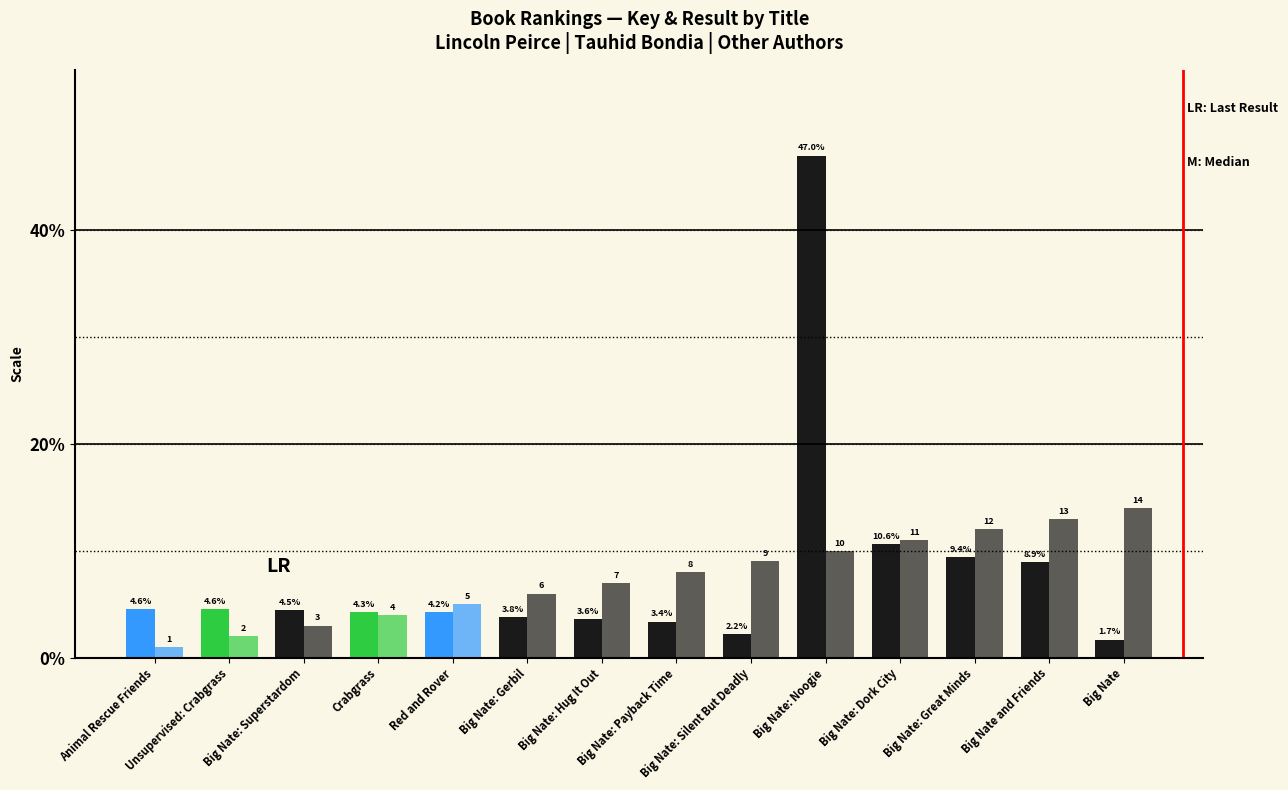

What is the difference between the highest and lowest values at Big Nate: Silent But Deadly?

6.8